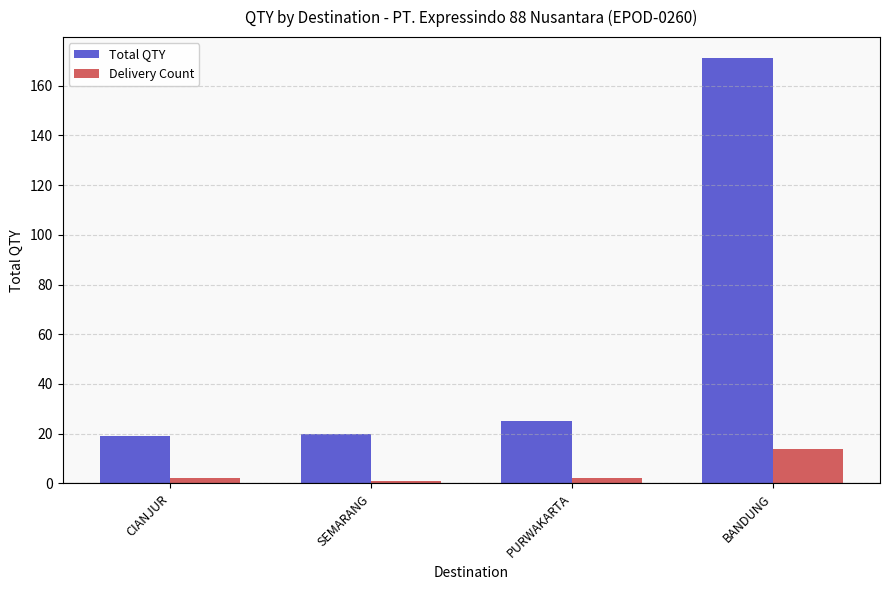

How many bars are there in each group?

2